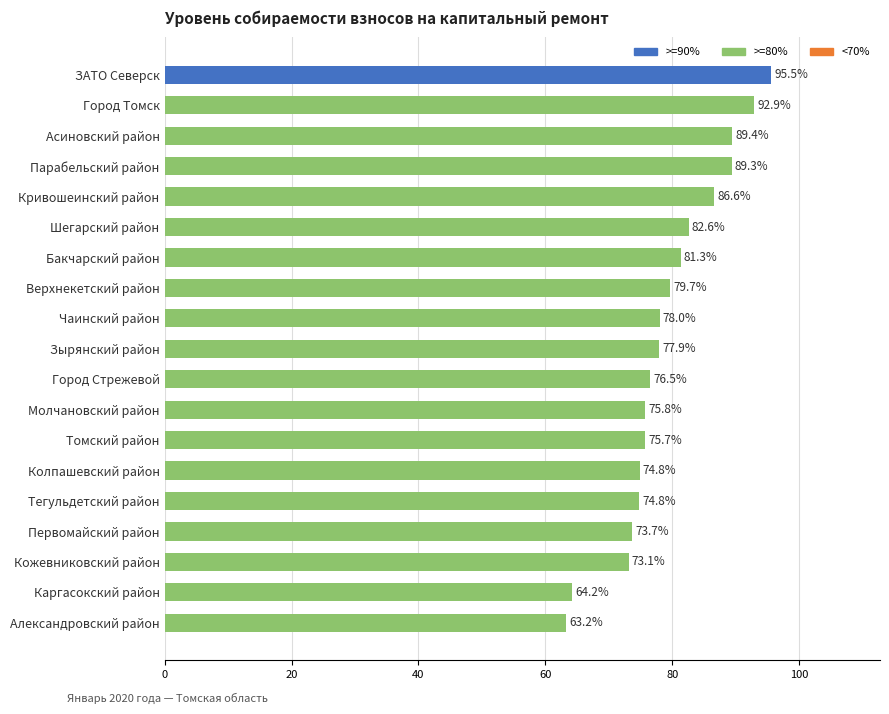

Which category has the highest value across all series?

ЗАТО Северск